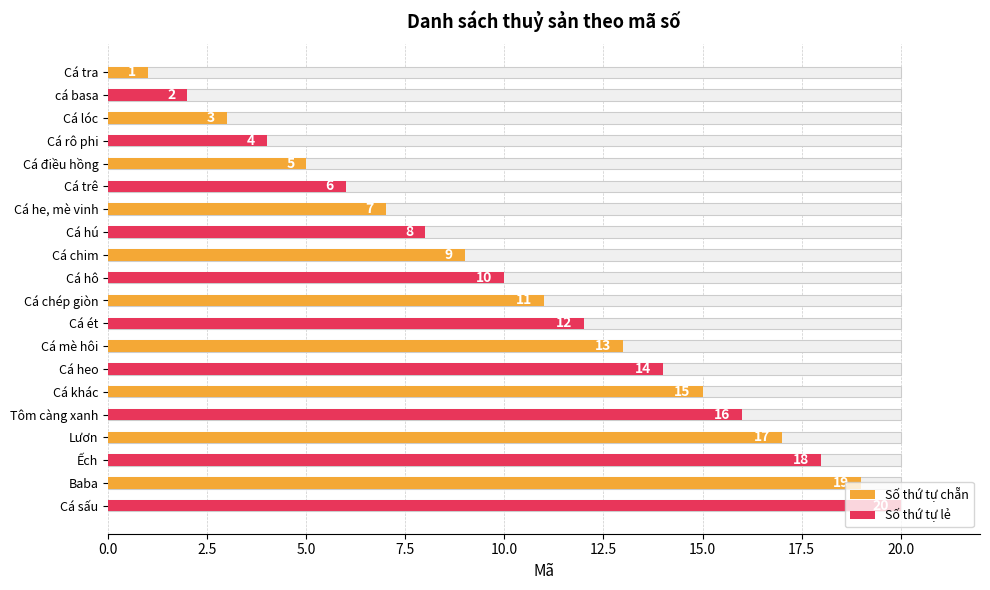

What is the average value?

10